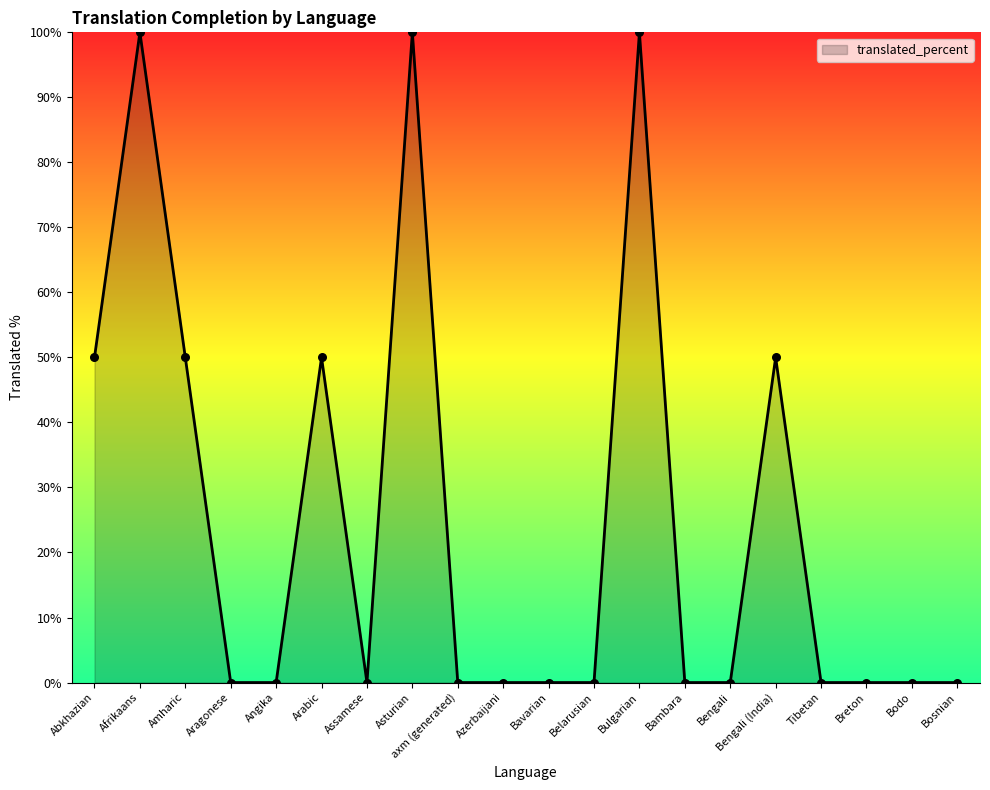

What is the change in value from Arabic to Bulgarian?

+50